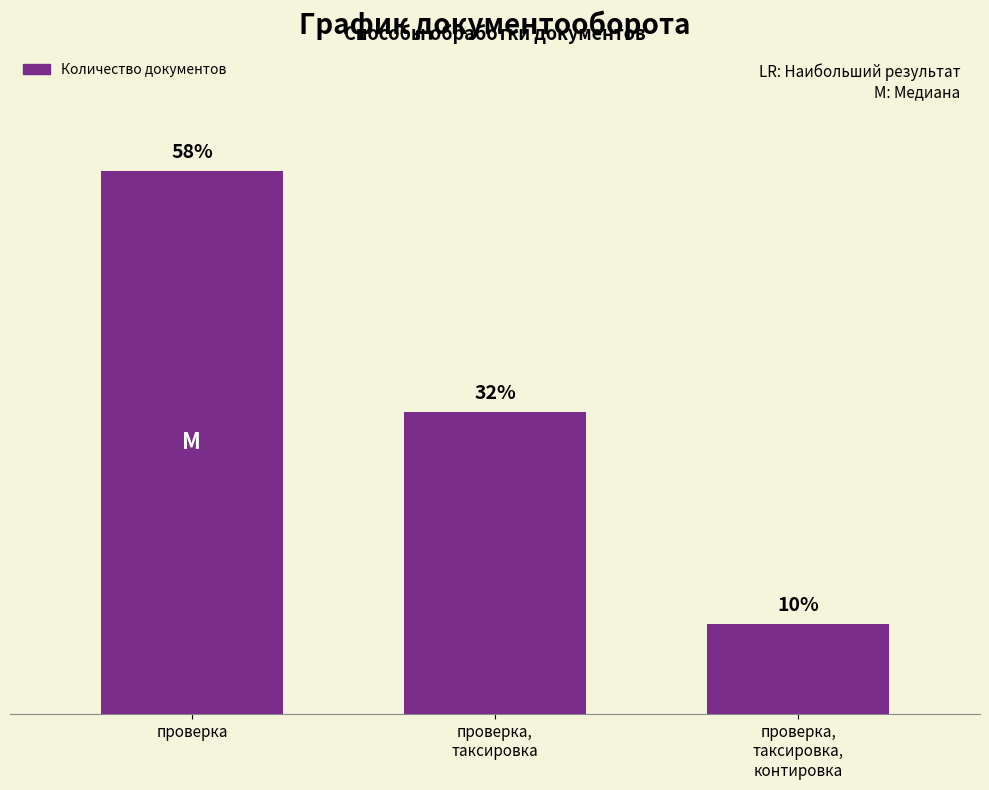

Which category has the lowest value across all series?

проверка,
таксировка,
контировка